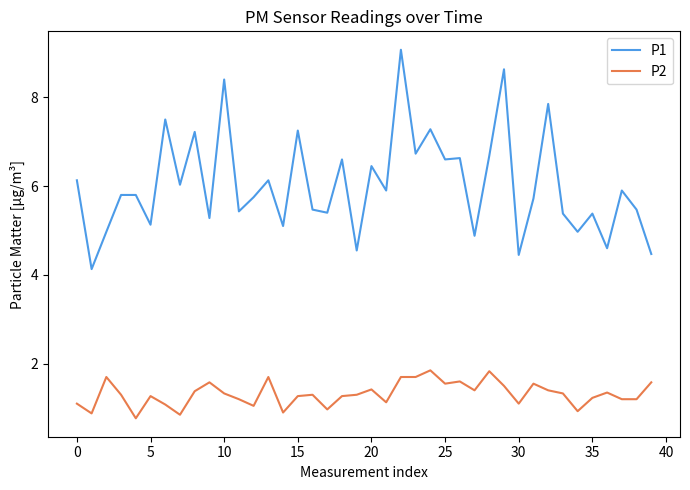

List the series in order of their peak value, highest first.

P1, P2